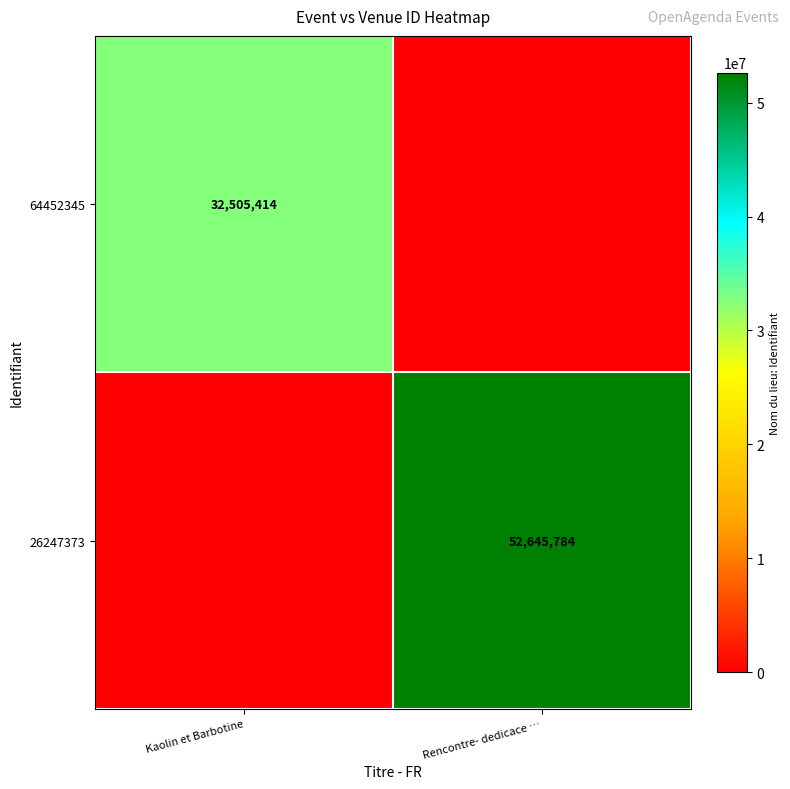

Is it true that 26247373 equals 52645784 at Rencontre- dedicace …?

True